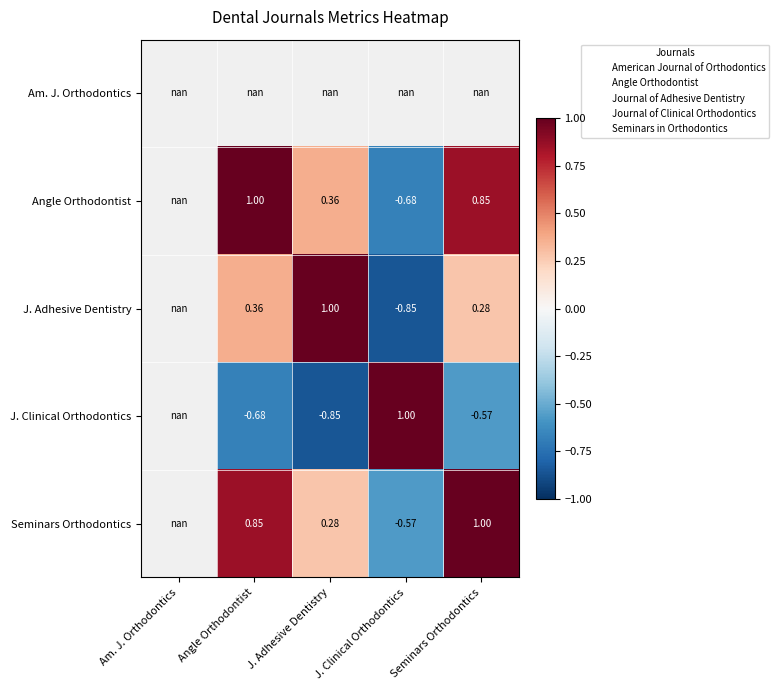

At Am. J. Orthodontics, list the series in order from smallest to largest.

Am. J. Orthodontics, Angle Orthodontist, J. Adhesive Dentistry, J. Clinical Orthodontics, Seminars Orthodontics